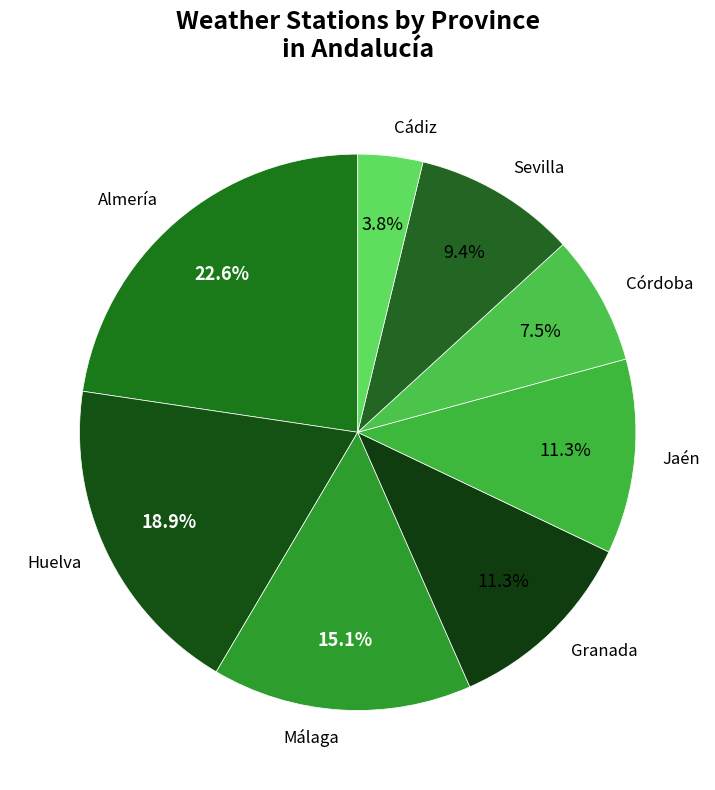

Does Cádiz represent more than half of the total?

No